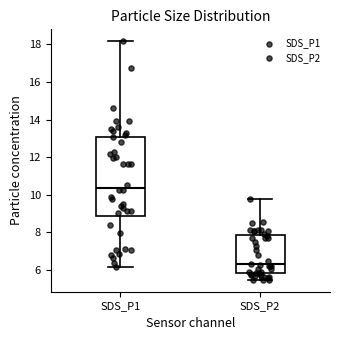

Reading left to right, transcribe this box plot: for each box, give where its median line is, the range the box spans, and where its two whiskers end, as read against the y-axis. The values are not printed on the chart, so give them approximately, as read against the axis.

SDS_P1: median 10.4, box 8.8 to 13.0, whiskers 6.2 to 18.2
SDS_P2: median 6.2, box 5.8 to 7.8, whiskers 5.4 to 9.8